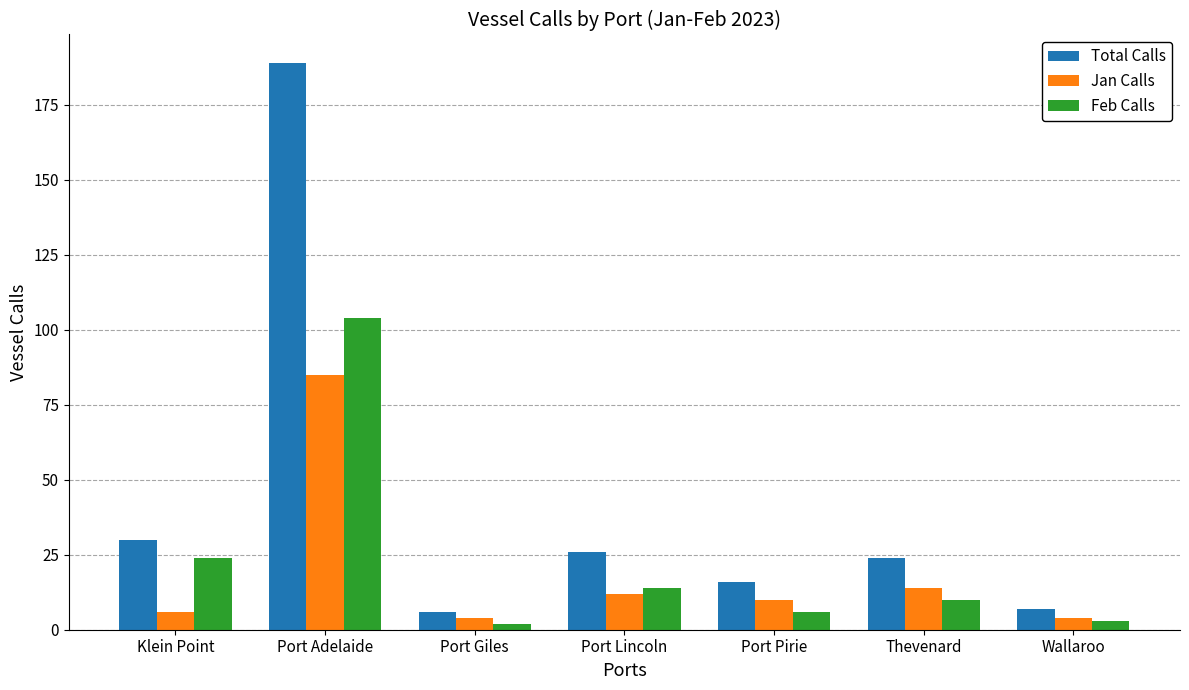

What is the label of the 3rd bar from the left?

Port Giles